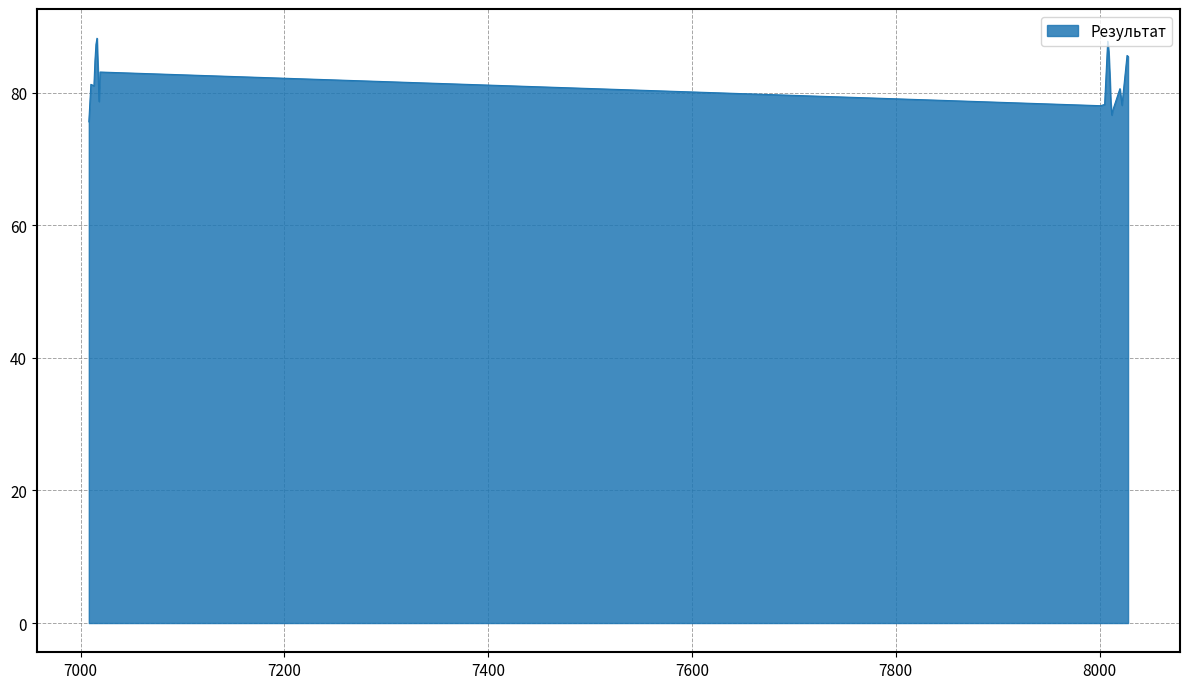

What is the maximum value shown in the chart?

88.2